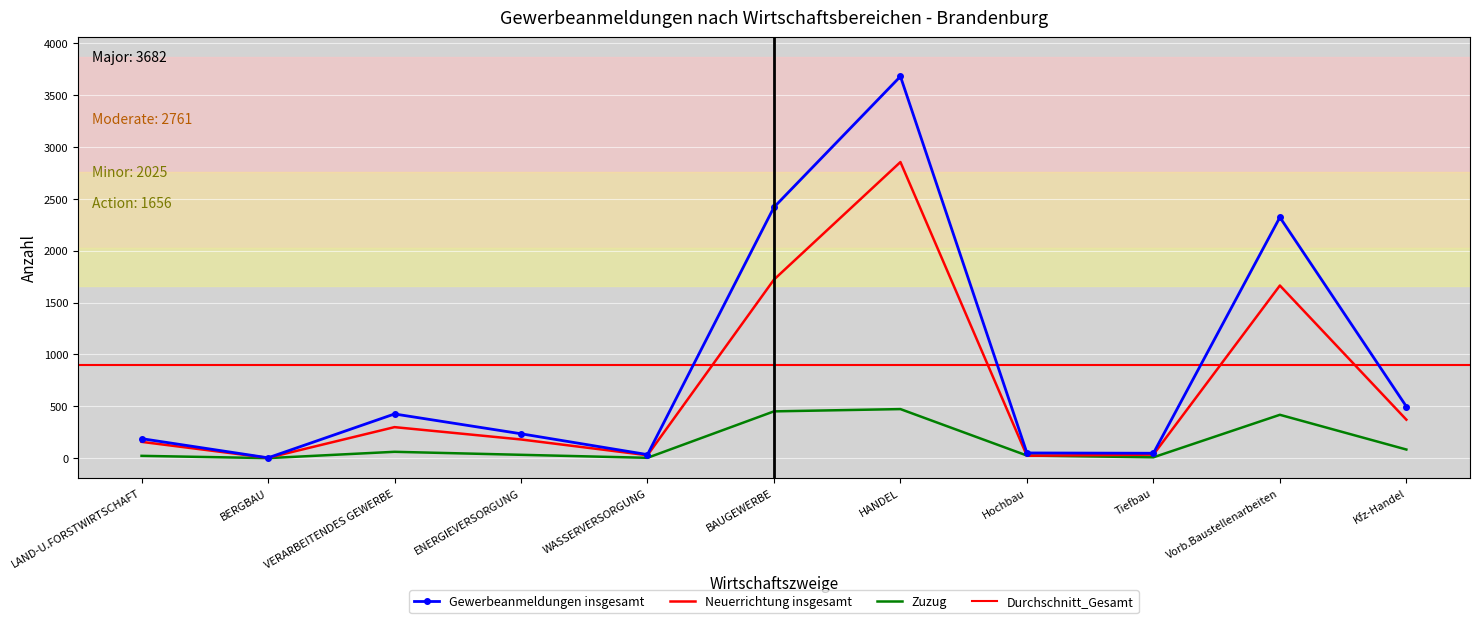

What is the label of the 11th point from the right?

LAND-U.FORSTWIRTSCHAFT